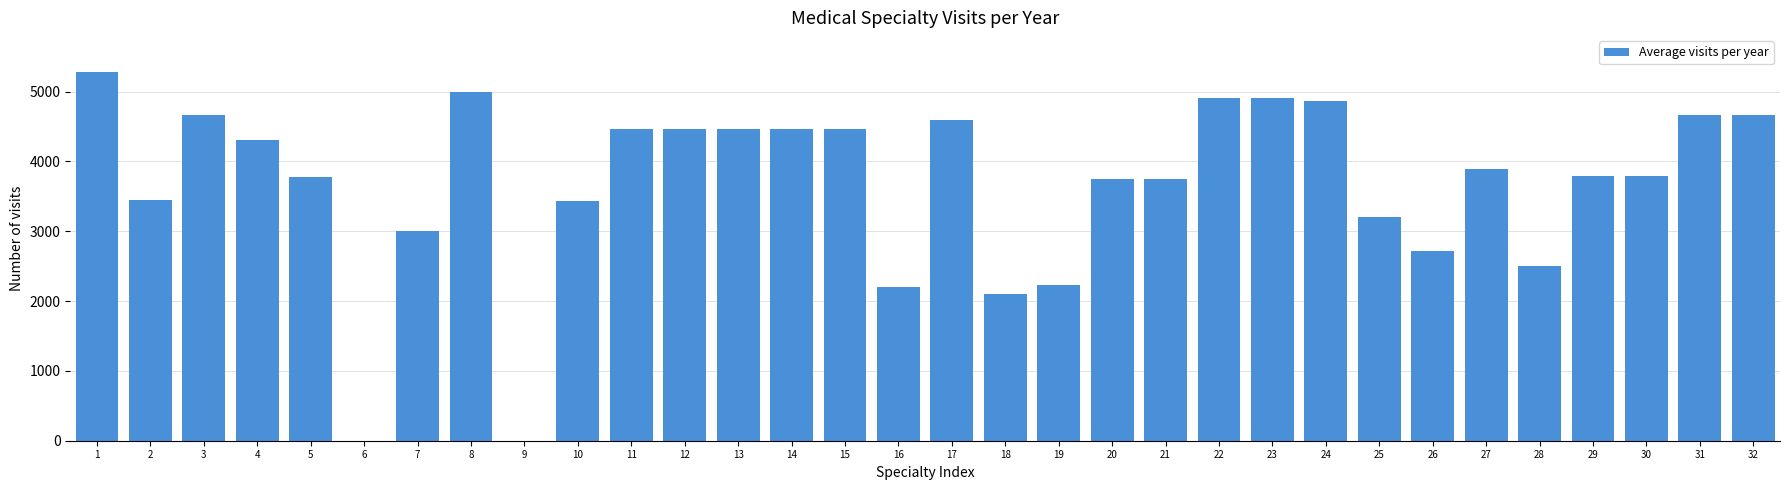

Is it true that the value at 26 is 626?

False